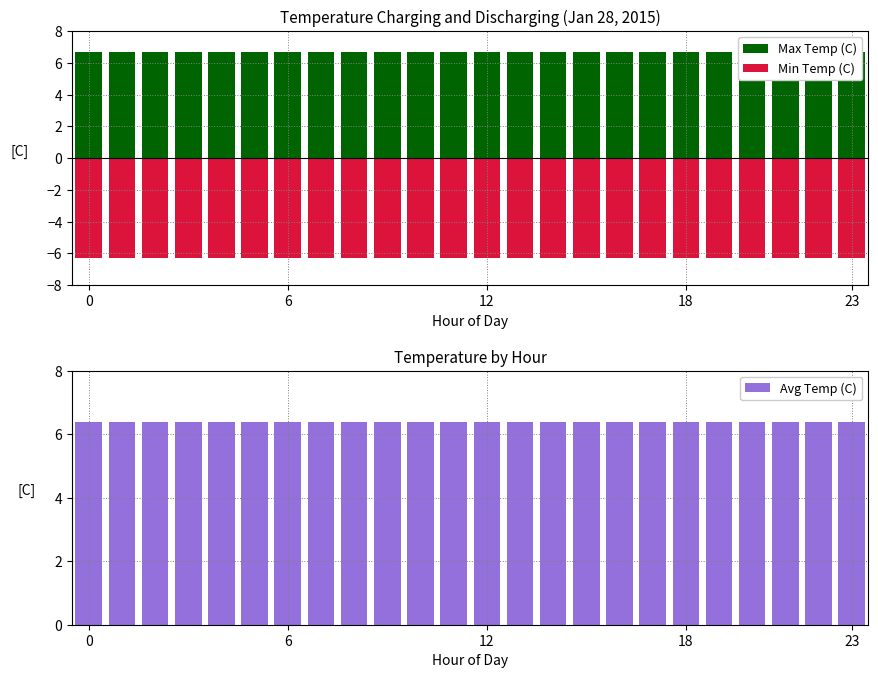

Read the Max Temp (C) value at 5.

6.7